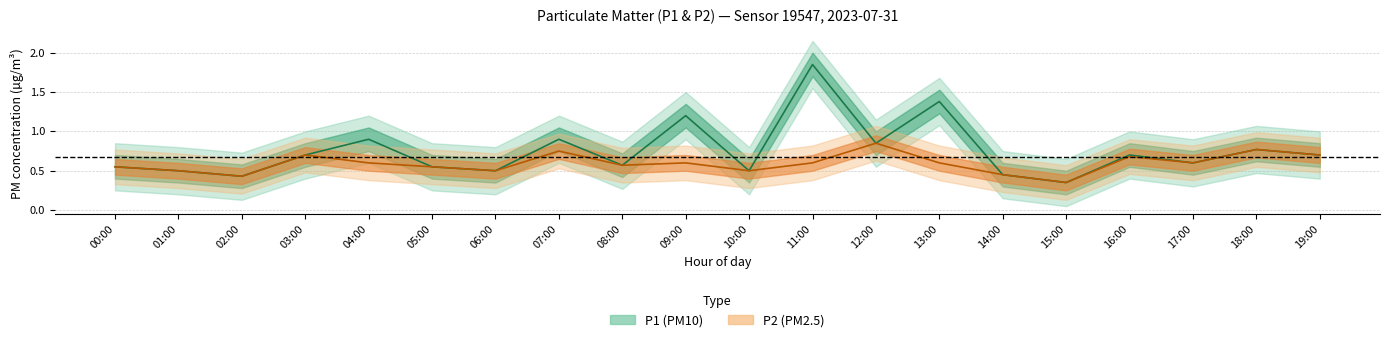

Between 15:00 and 17:00, which is larger?

17:00